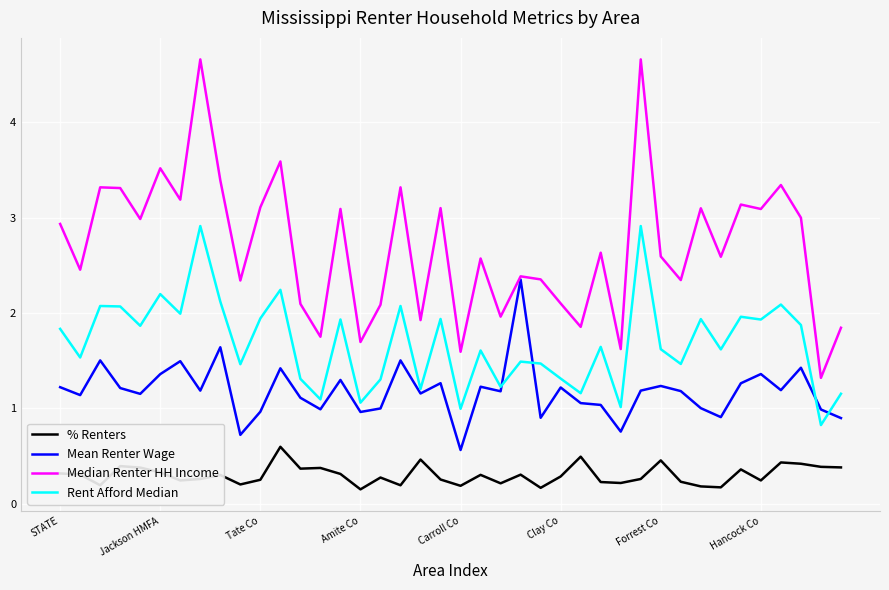

Which series has the largest total across all categories?

Median Renter HH Income